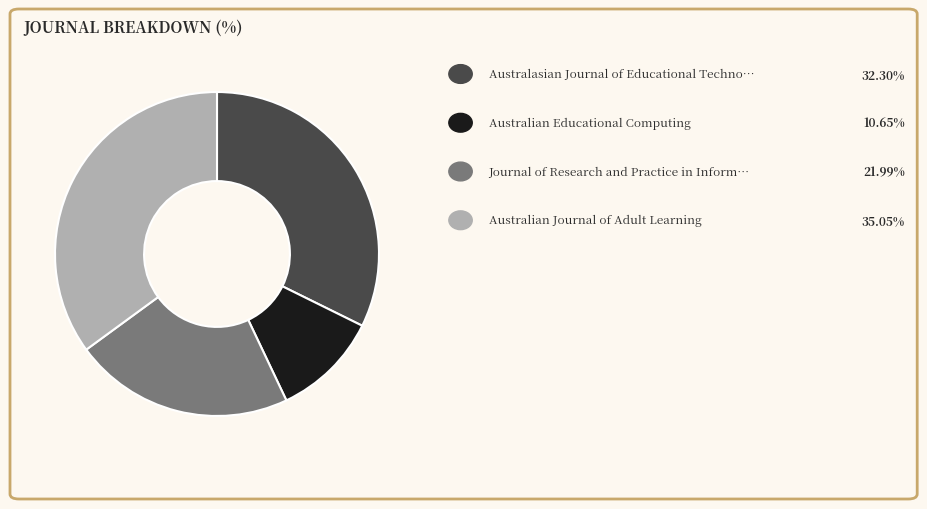

Is there a majority slice in this chart?

No